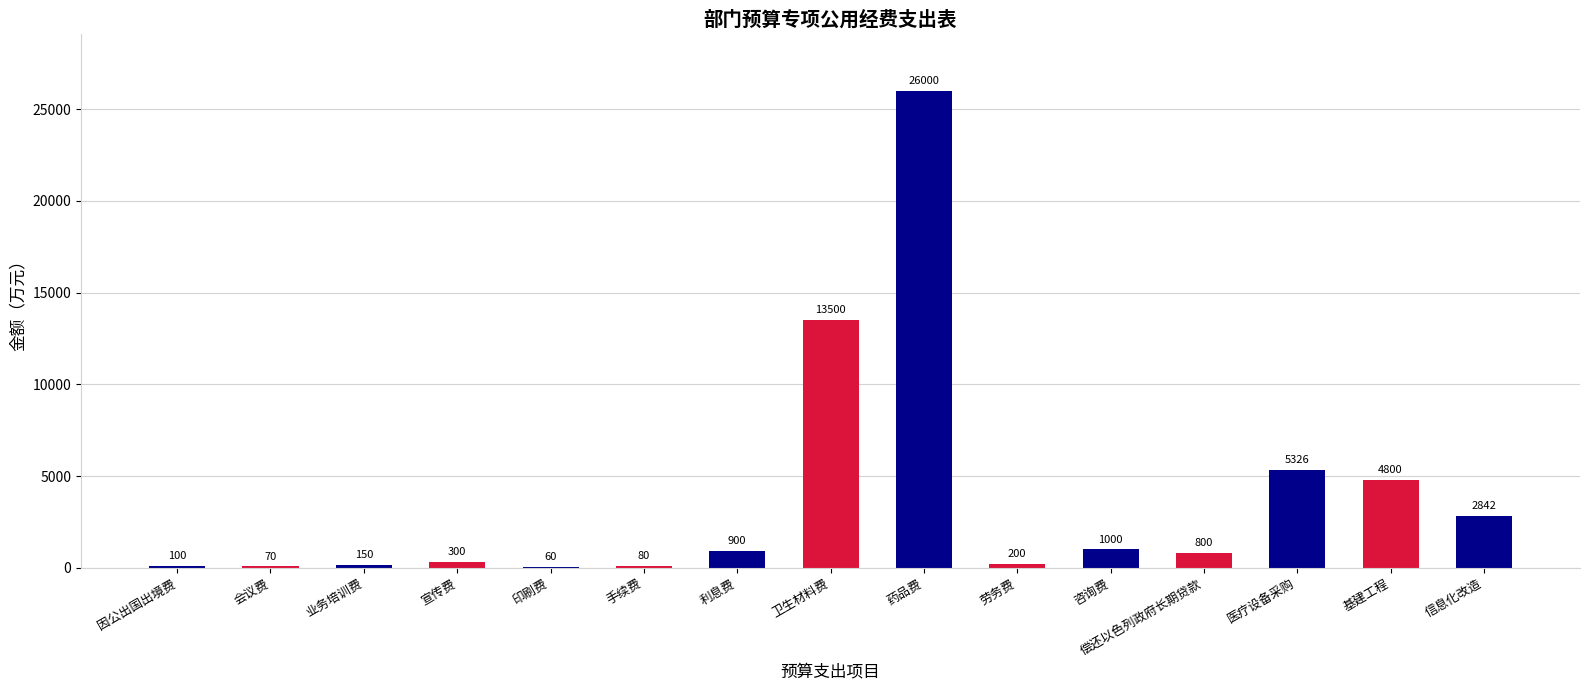

The value at 业务培训费 is 150. True or false?

True